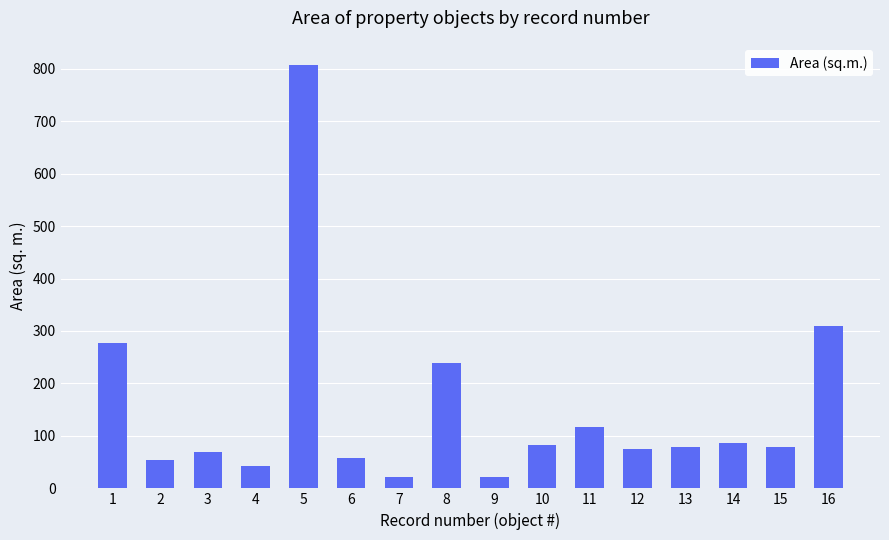

Does the chart contain any negative values?

No